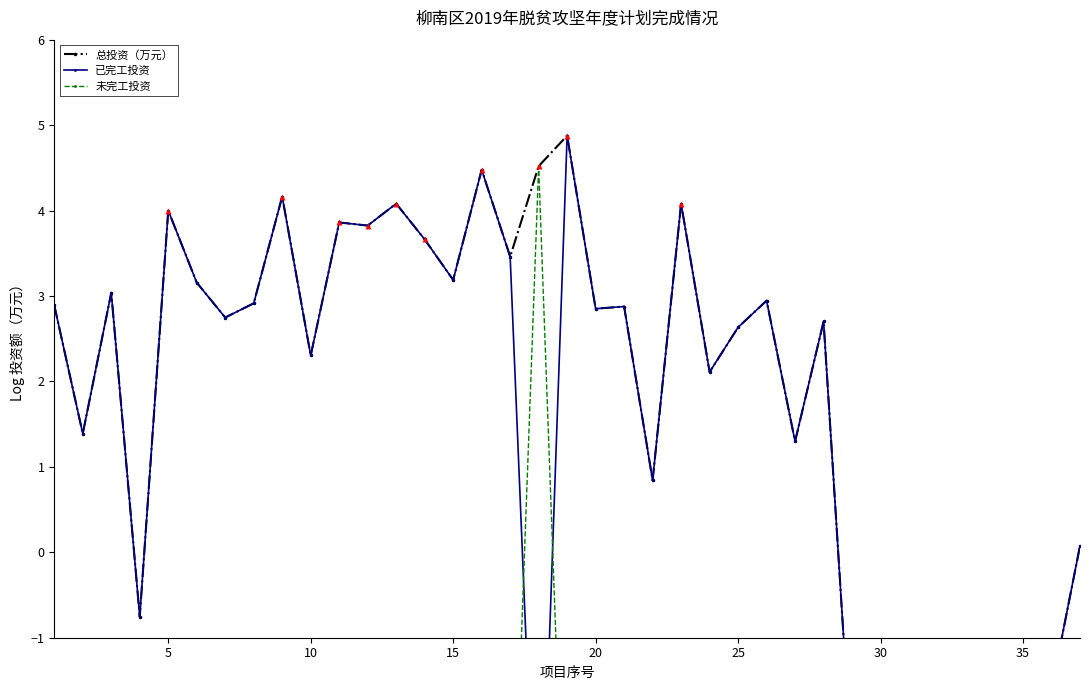

Which series has the widest spread of Y values?

已完工投资